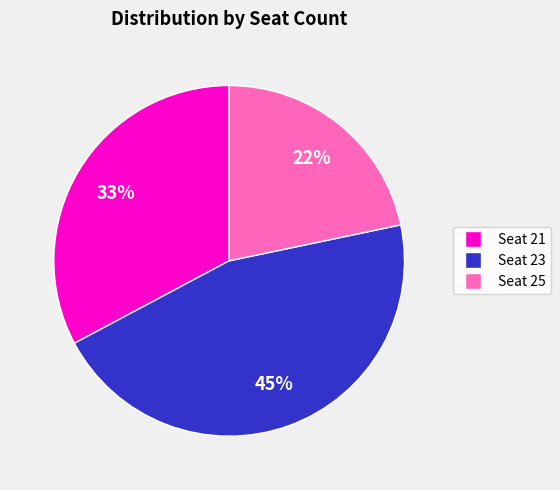

Is there a majority slice in this chart?

No